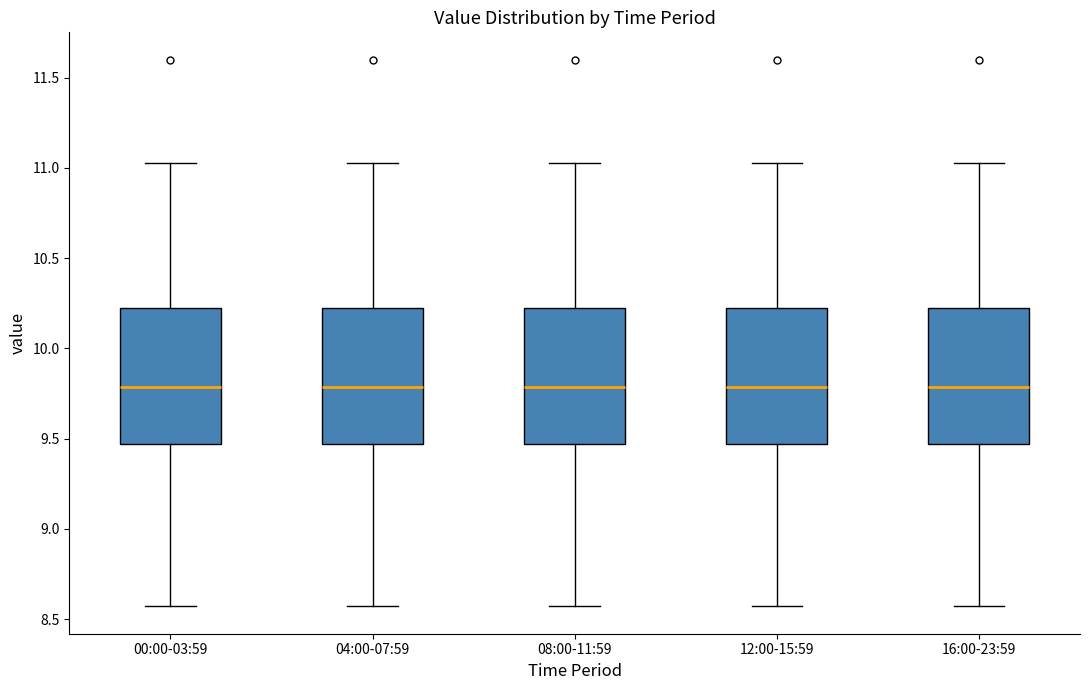

Reading left to right, read every box against the y-axis: the position of its median line, the range the box covers, and the ends of its whiskers. The values are not printed on the chart, so give them approximately, as read against the axis.

00:00-03:59: median 9.80, box 9.45 to 10.25, whiskers 8.55 to 11.05
04:00-07:59: median 9.80, box 9.45 to 10.25, whiskers 8.55 to 11.05
08:00-11:59: median 9.80, box 9.45 to 10.25, whiskers 8.55 to 11.05
12:00-15:59: median 9.80, box 9.45 to 10.25, whiskers 8.55 to 11.05
16:00-23:59: median 9.80, box 9.45 to 10.25, whiskers 8.55 to 11.05